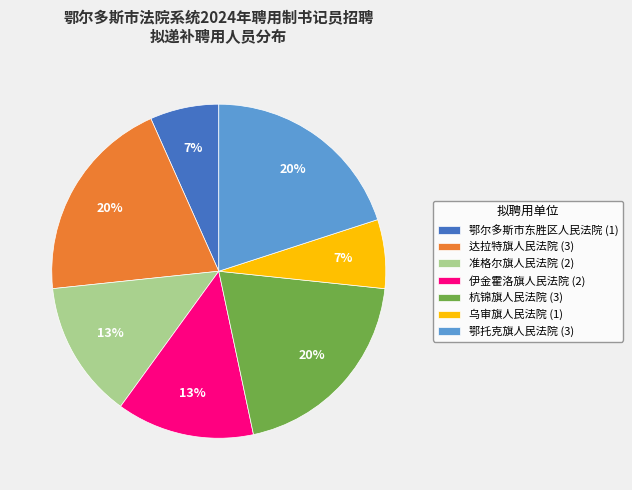

Which has a higher value, 鄂托克旗人民法院 (3) or 乌审旗人民法院 (1)?

鄂托克旗人民法院 (3)